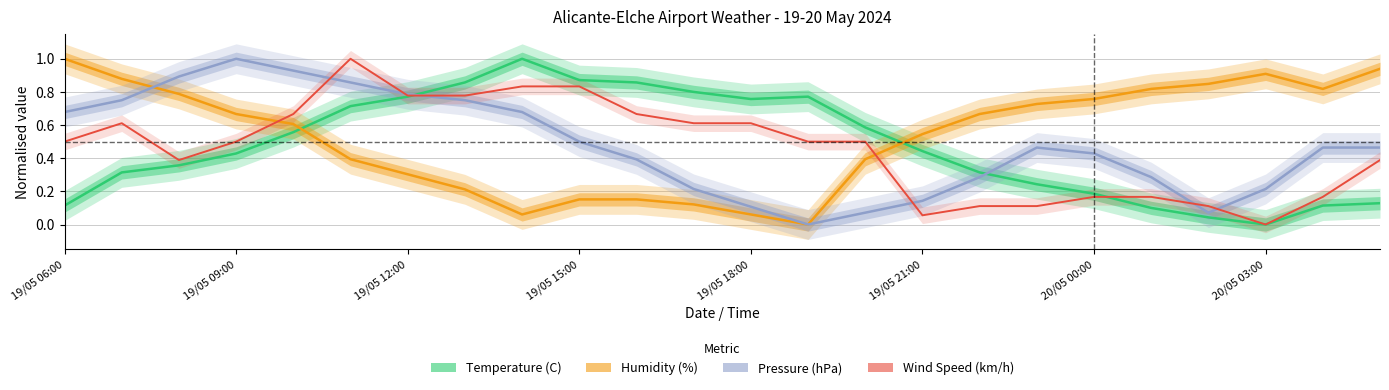

What is the difference between the Wind Speed (km/h) values at 20 and 19/05 12:00?

0.3